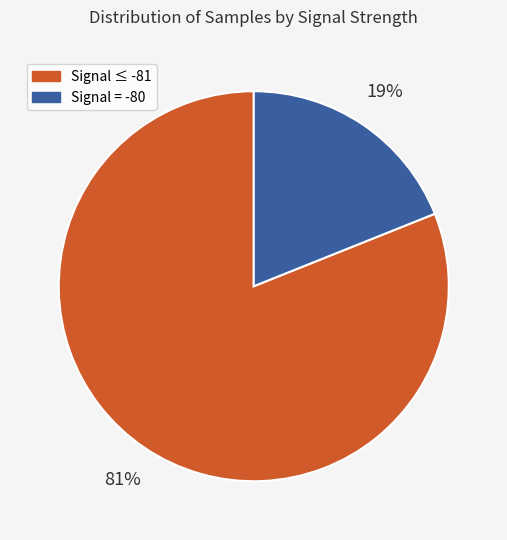

Do Signal ≤ -81 and Signal = -80 together represent more than half of the pie?

Yes